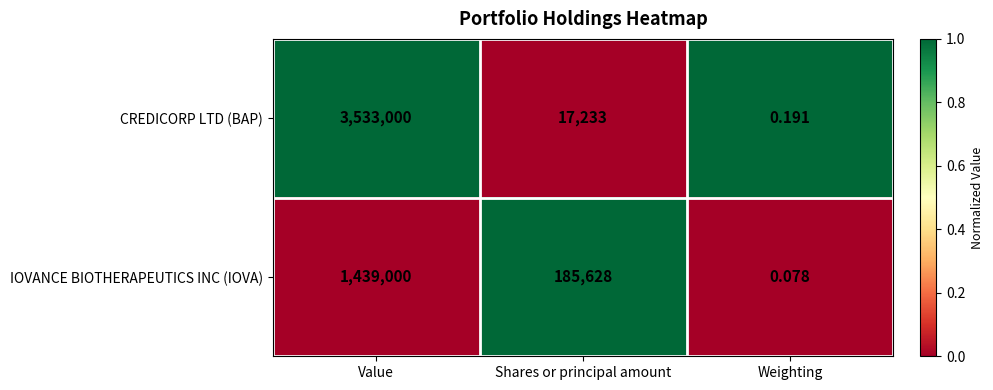

List the series in order of their peak value, lowest first.

IOVANCE BIOTHERAPEUTICS INC (IOVA), CREDICORP LTD (BAP)